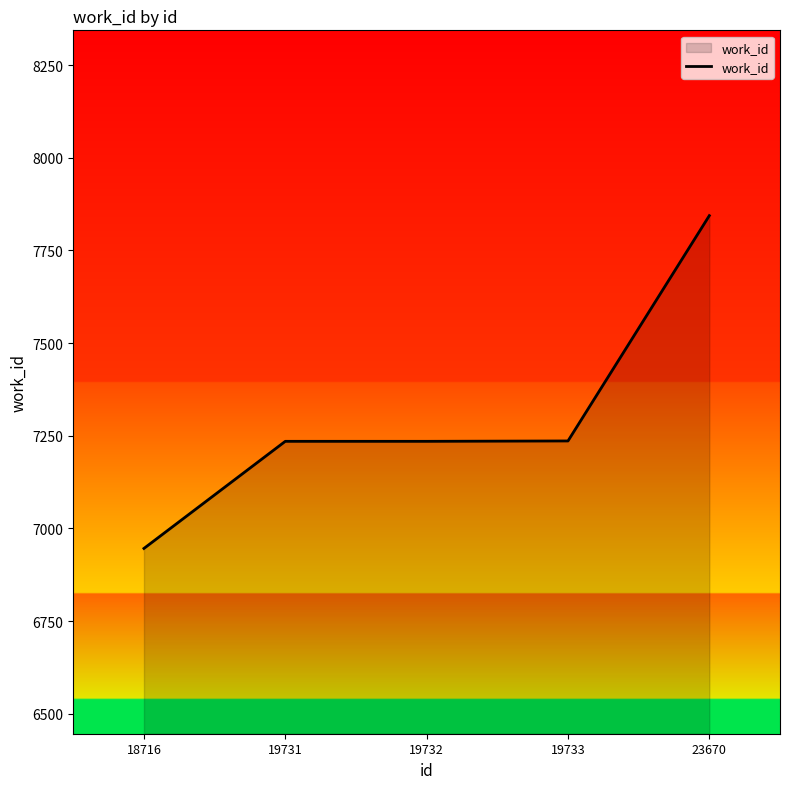

Does the chart display data point markers on the line(s)?

No